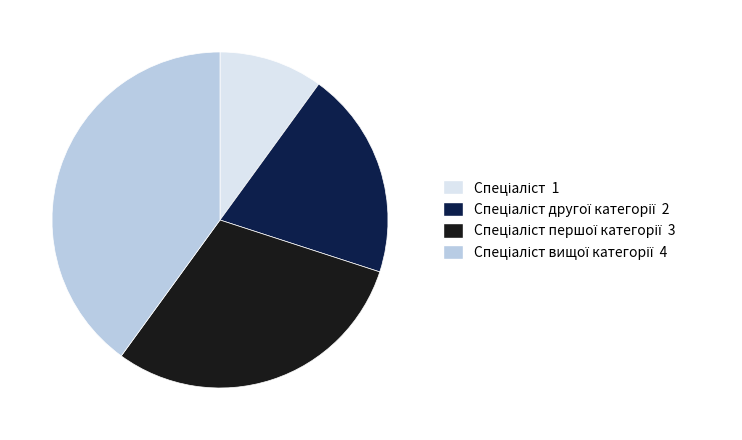

Is there a majority slice in this chart?

No